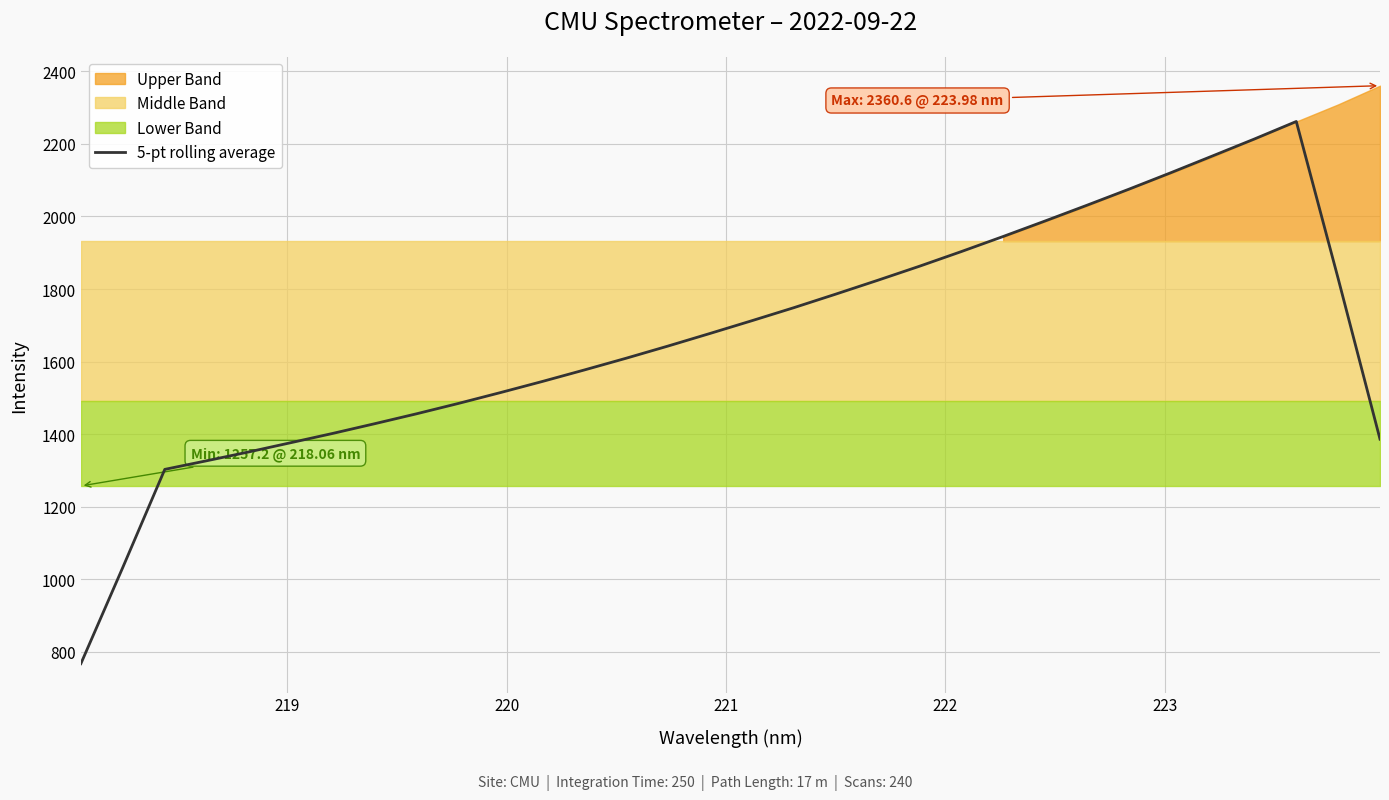

What is the greatest value displayed?

2261.9